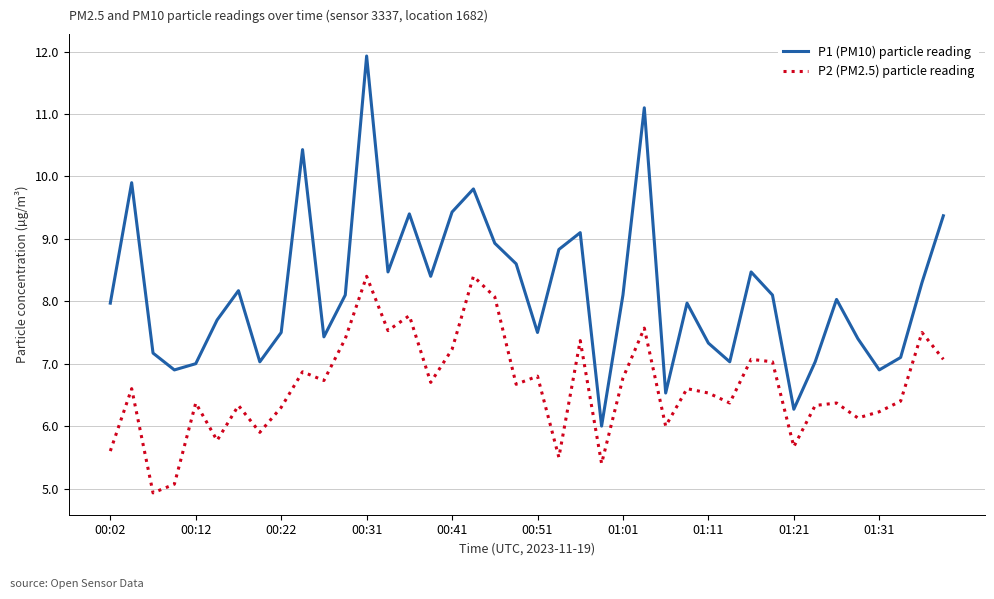

What is the minimum value for P2 (PM2.5) particle reading?

4.9